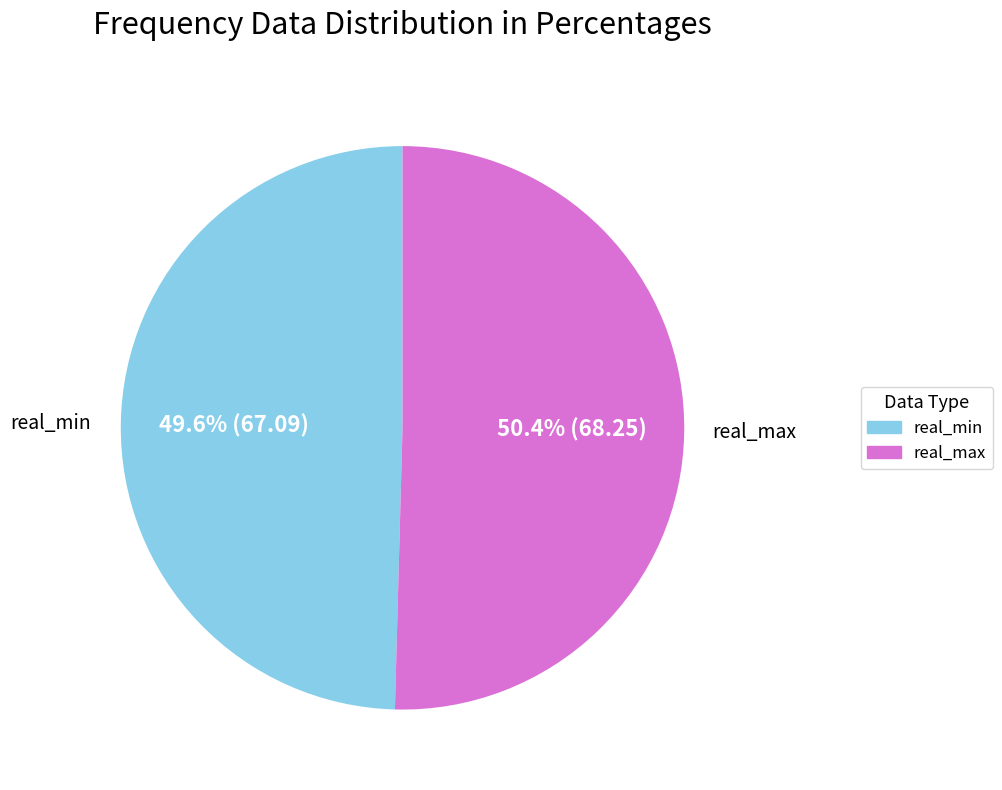

Approximately how many times larger is the value at real_min compared to real_max?

1.0